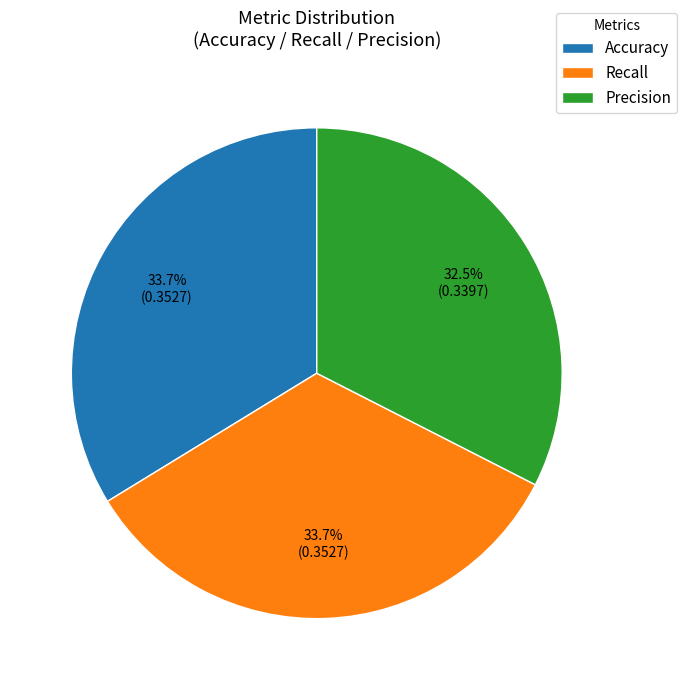

To the nearest percent, what is the difference between the largest and smallest slice percentages?

1%